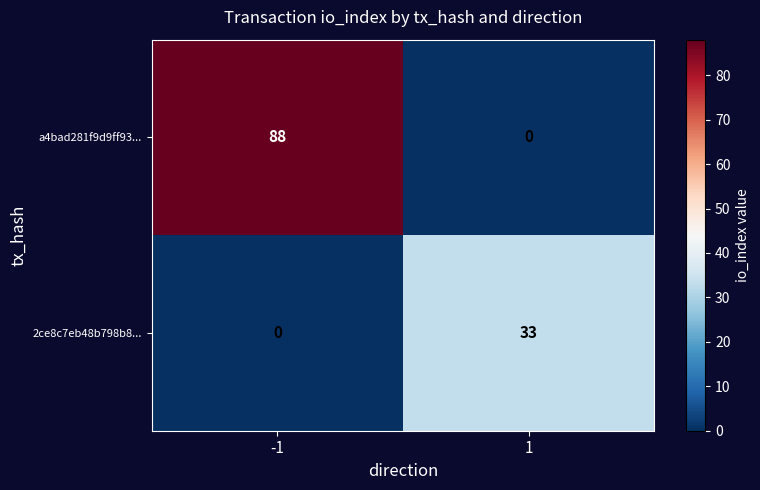

Rank the series by their maximum value, from lowest to highest.

2ce8c7eb48b798b8..., a4bad281f9d9ff93...